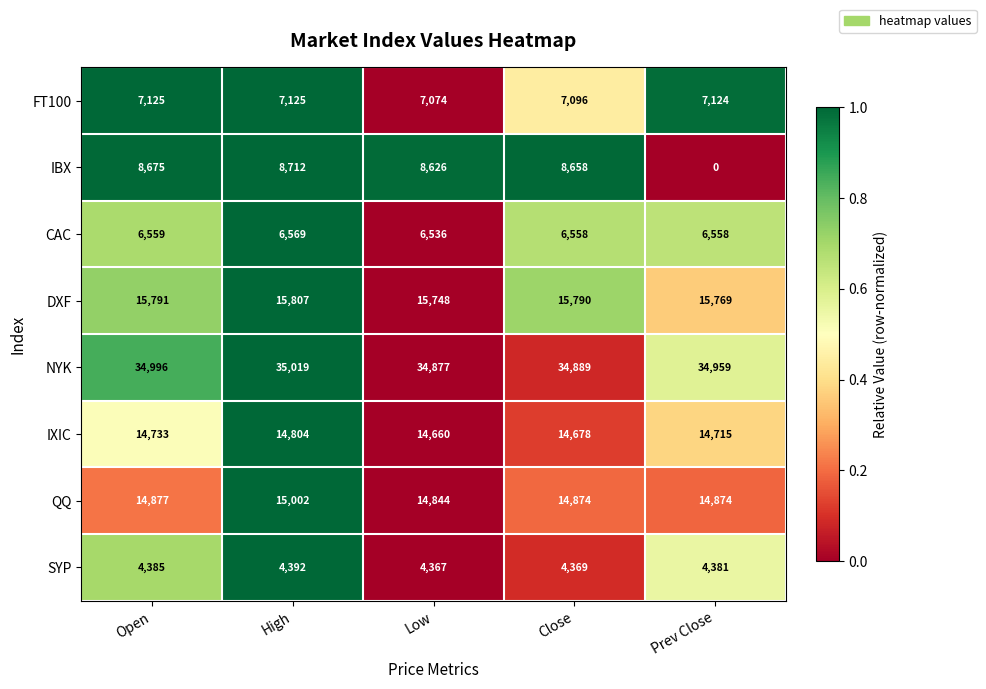

Where does the QQ series first go above 14874?

Open